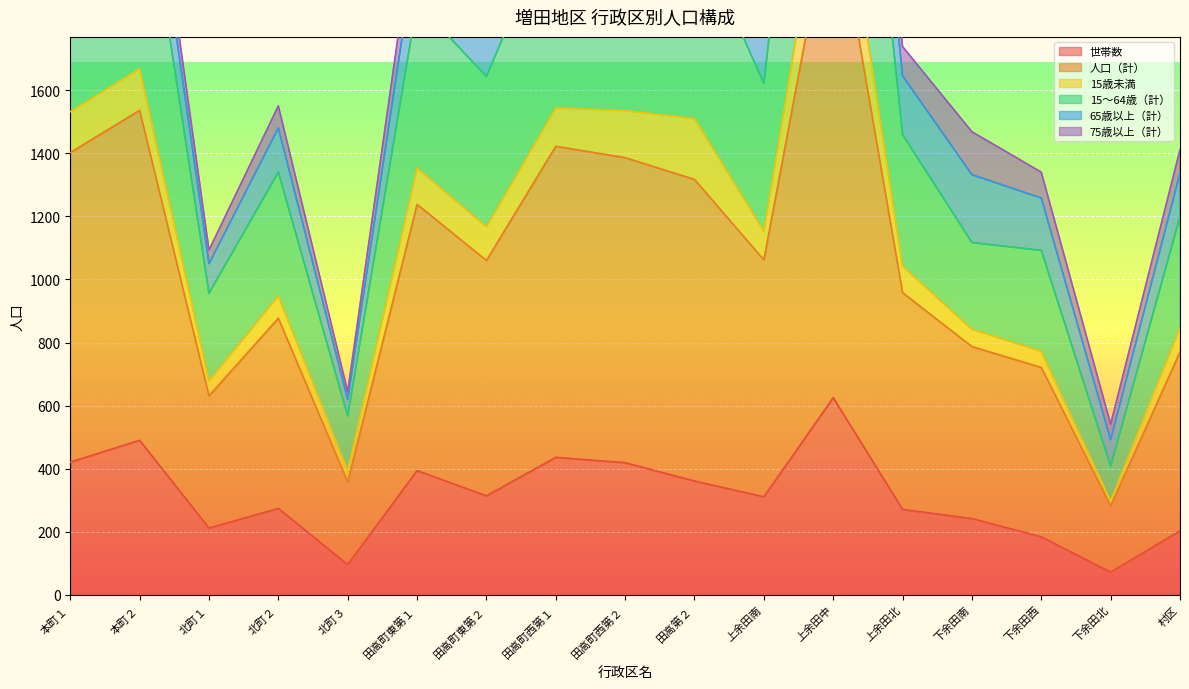

What is the label of the 11th point from the left?

上余田南